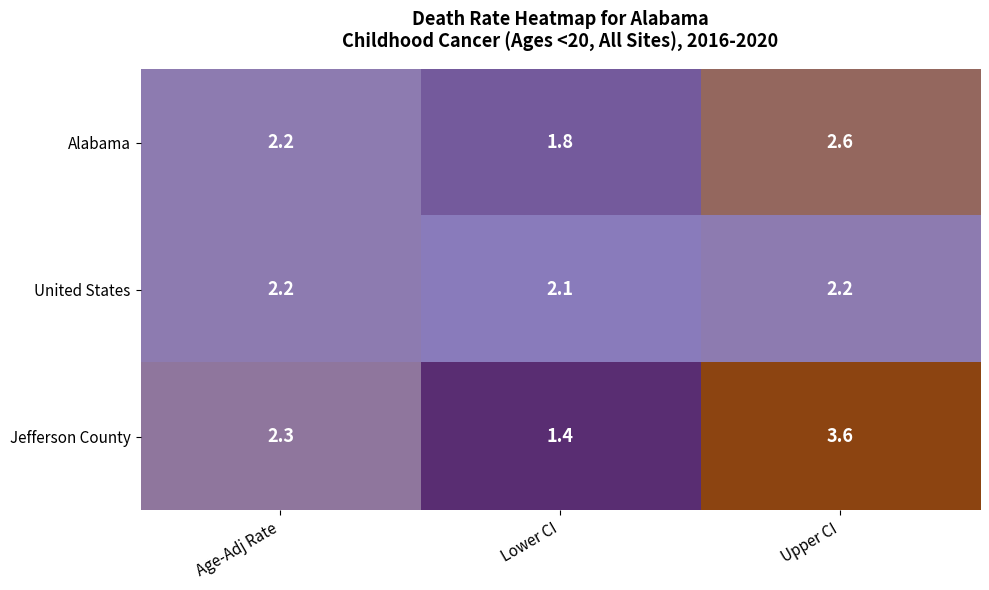

True or false: Jefferson County has a value of 1.4 at Lower CI.

True